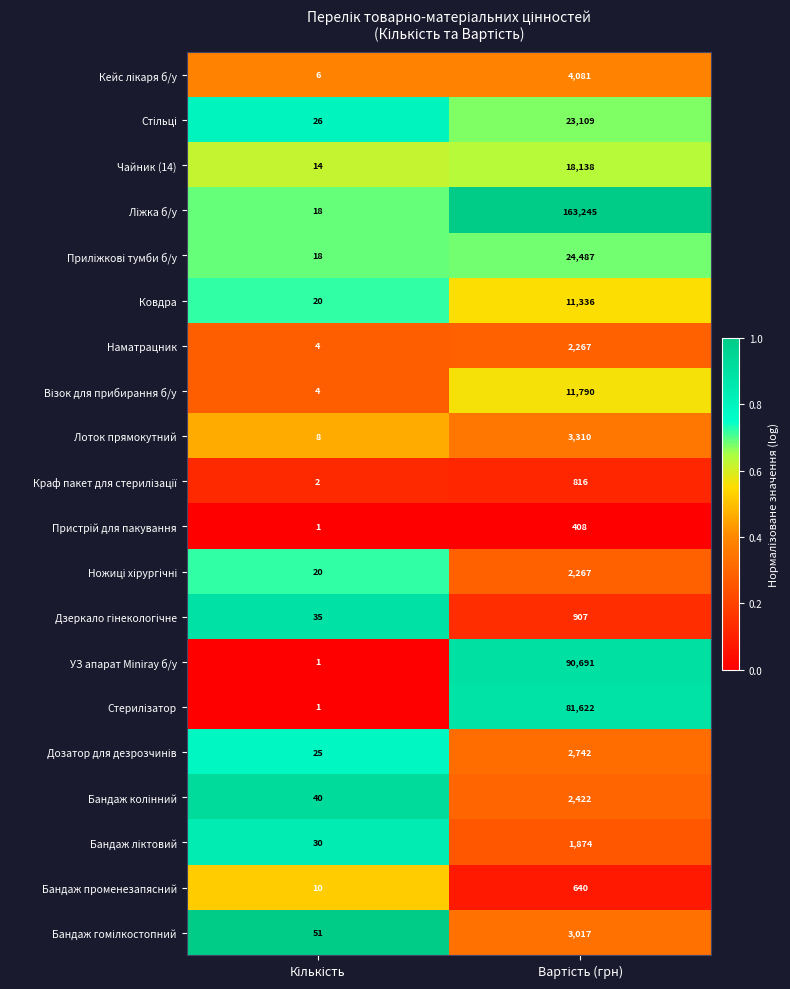

What is the greatest value displayed?

163245